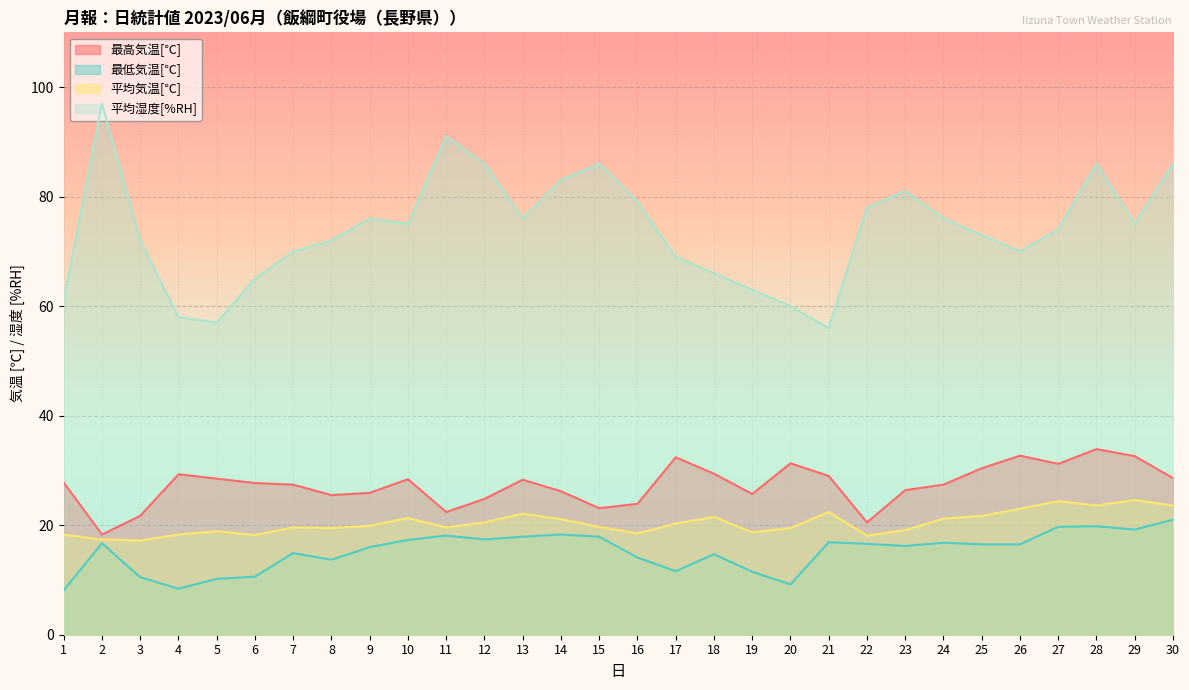

What is the approximate value of 最高気温[℃] at 25?

30.4